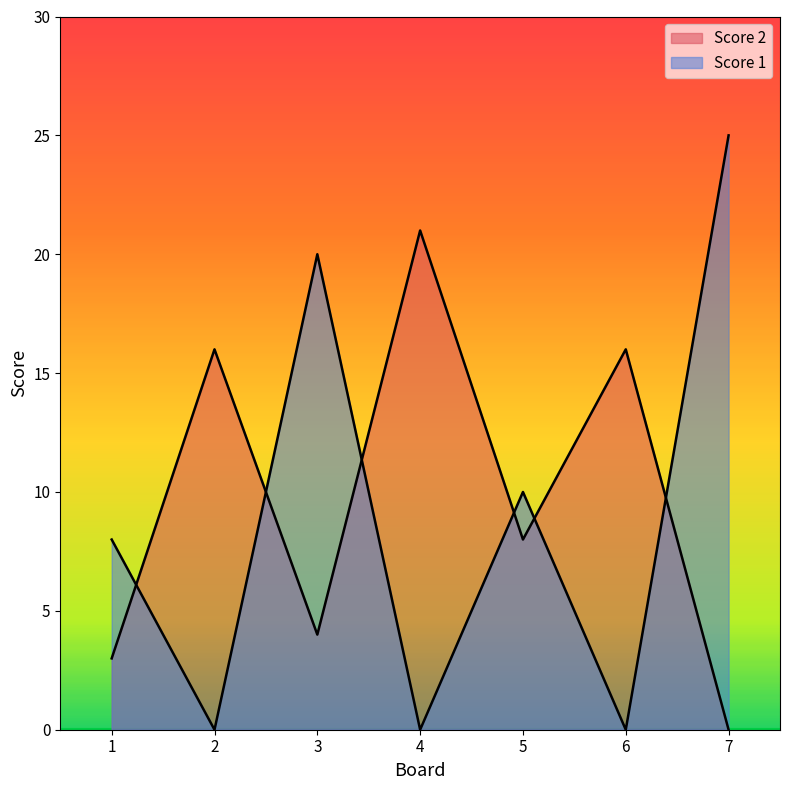

True or false: Score 1 and Score 2 intersect in this chart.

True